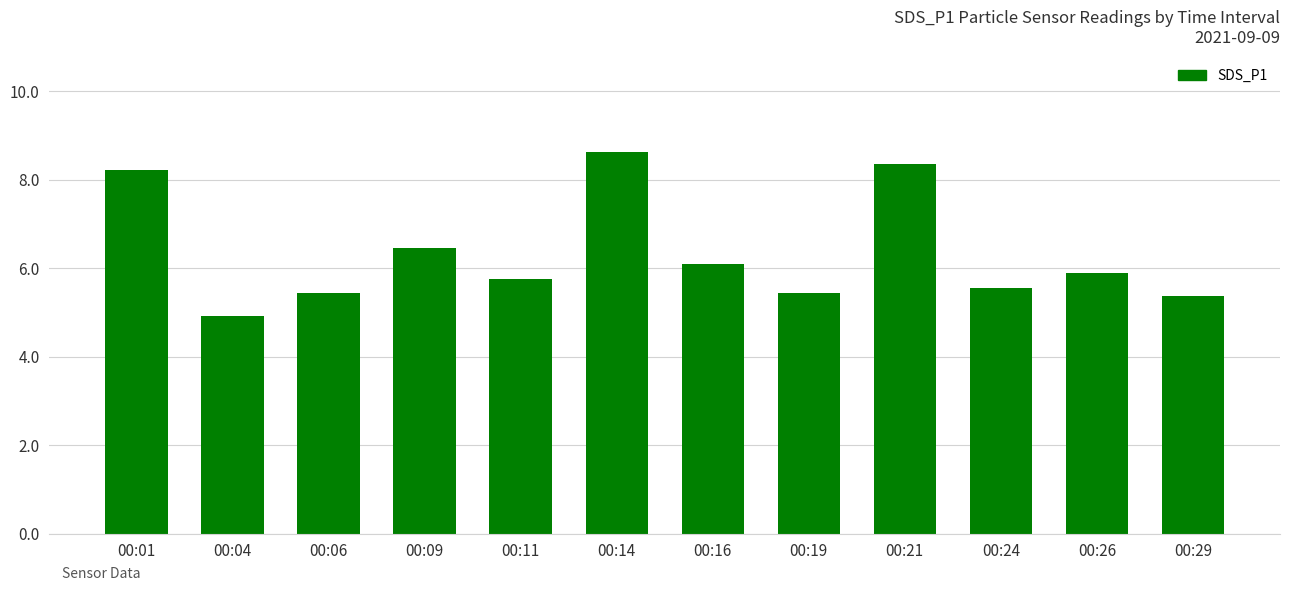

The chart shows a value of 5.5 at 00:24. True or false?

True